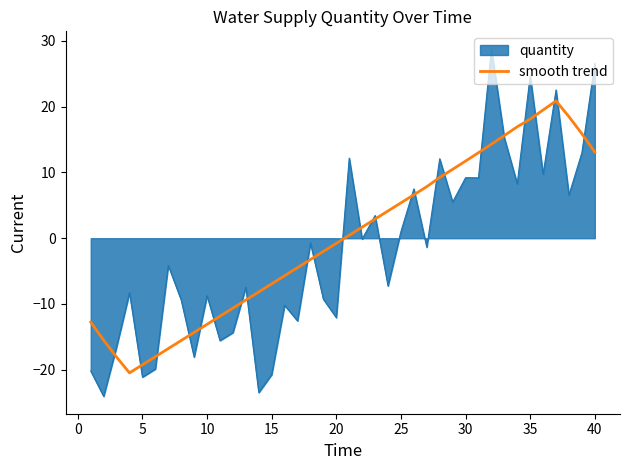

How many lines are shown in the chart?

2